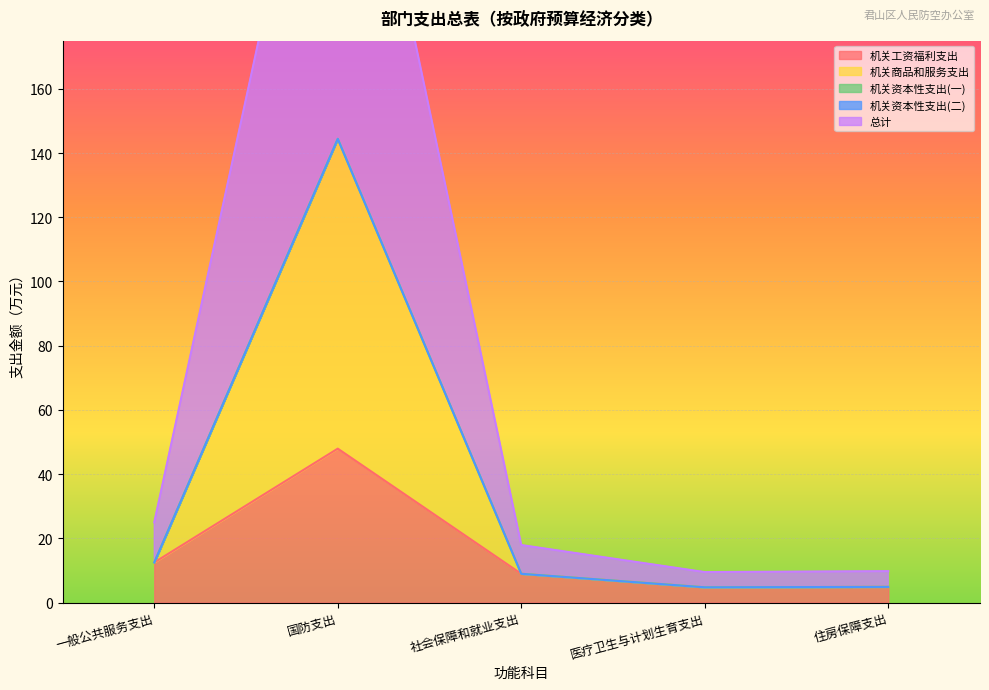

True or false: 总计 and 机关商品和服务支出 intersect in this chart.

False